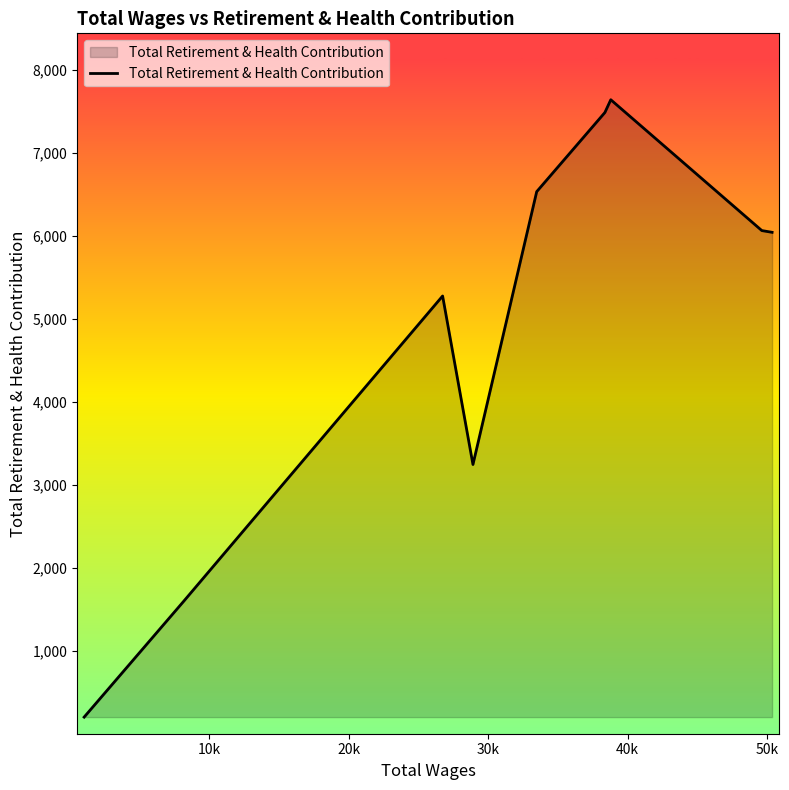

What is the greatest value displayed?

7641